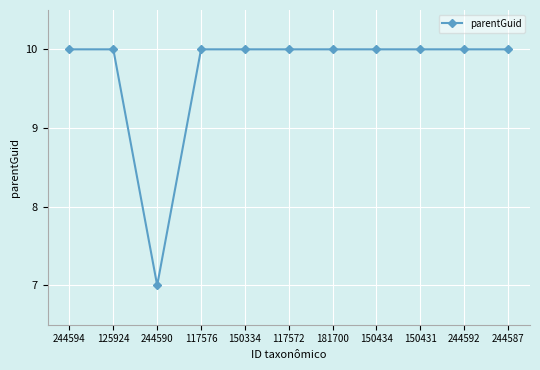

What is the difference between the maximum and minimum values?

3